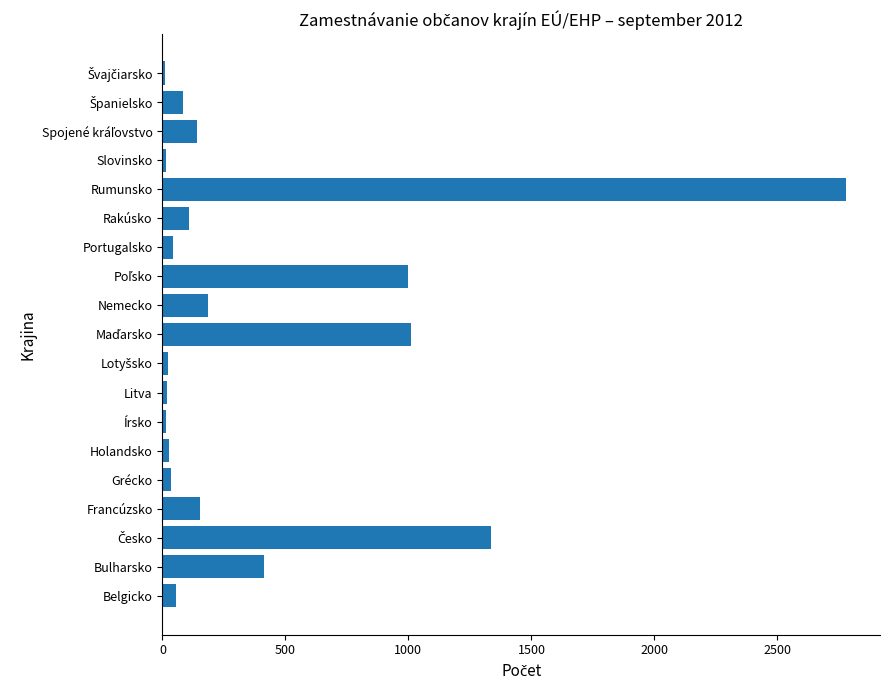

What is the minimum value shown in the chart?

10